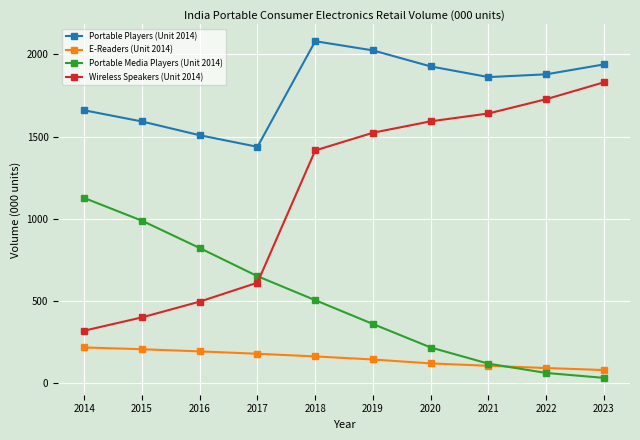

Which label corresponds to the smallest value in the chart?

2023